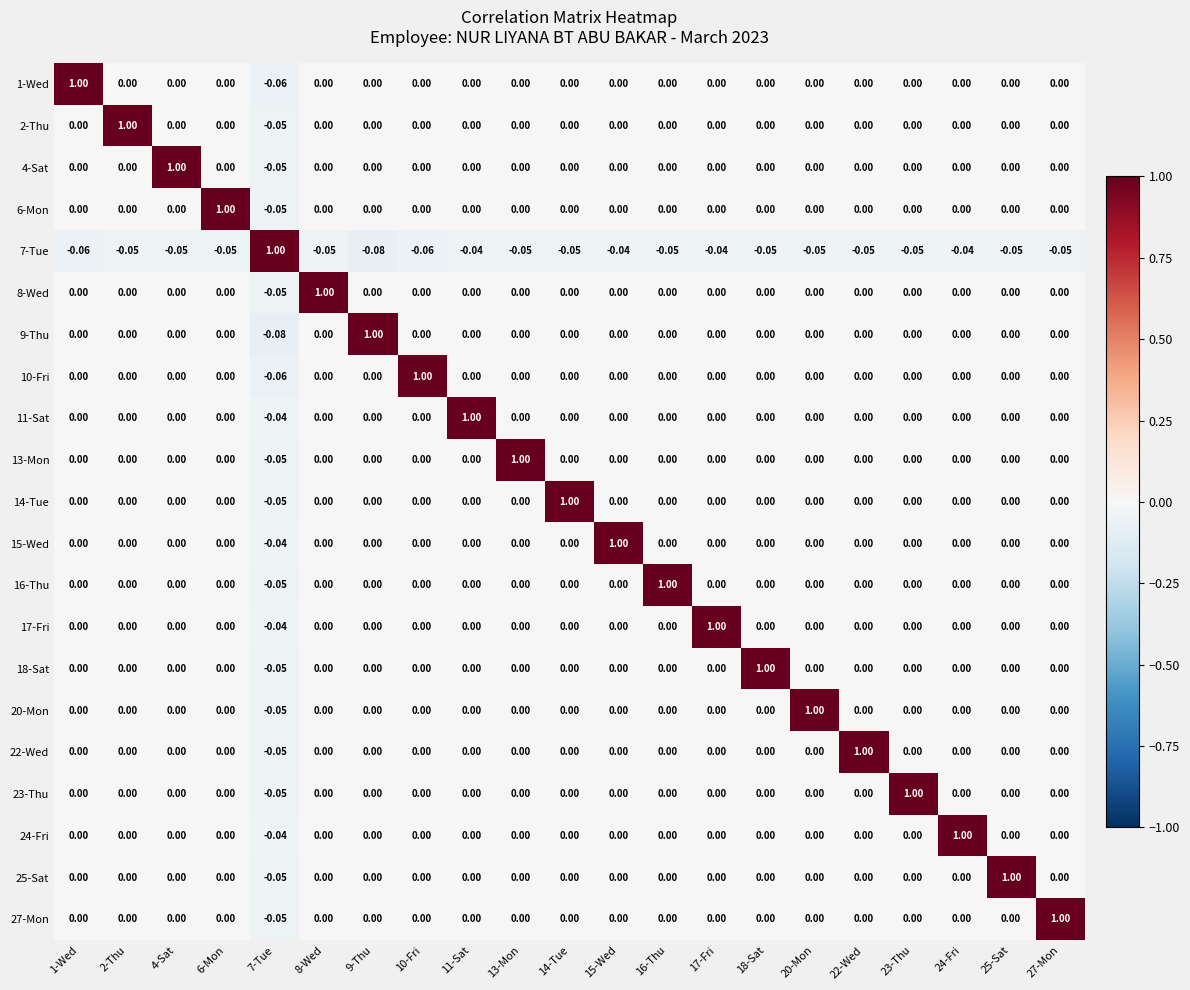

What is the total value across all series at 17-Fri?

1.0